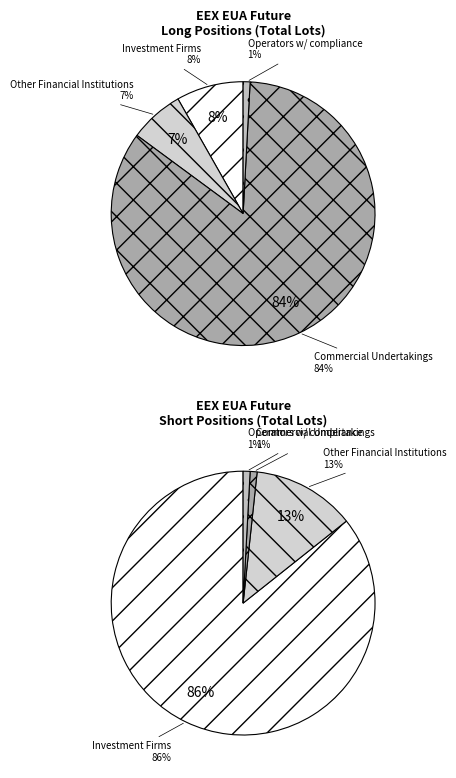

To the nearest percent, what percentage of the pie is Other Financial Institutions?

7%